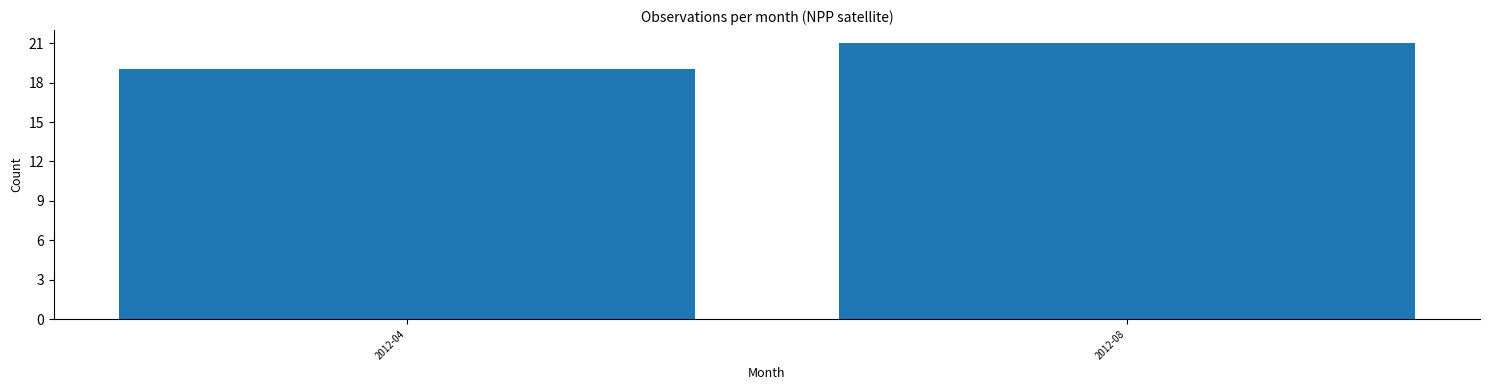

Reading left to right, extract all data points from this chart.

2012-04=19	2012-08=21